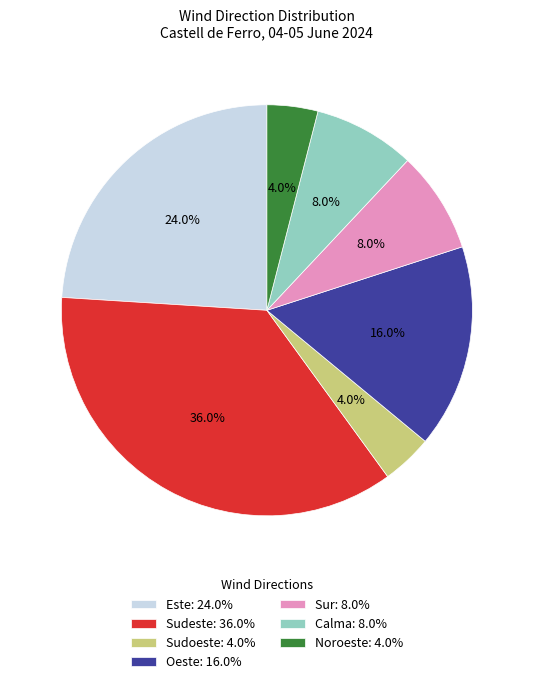

To the nearest percent, what percentage of the pie is Sudeste?

36%